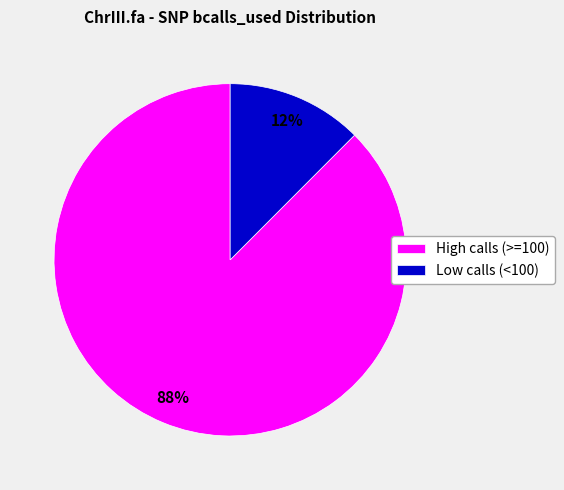

Combined, do High calls (>=100) and Low calls (<100) account for over 50%?

Yes